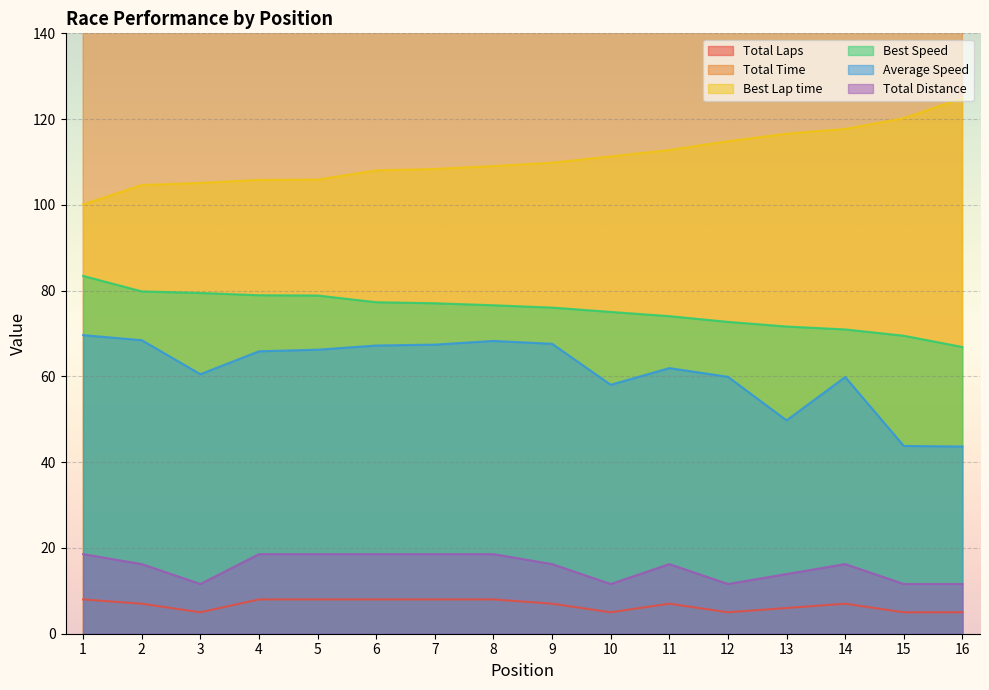

Does the chart display data point markers on the line(s)?

No